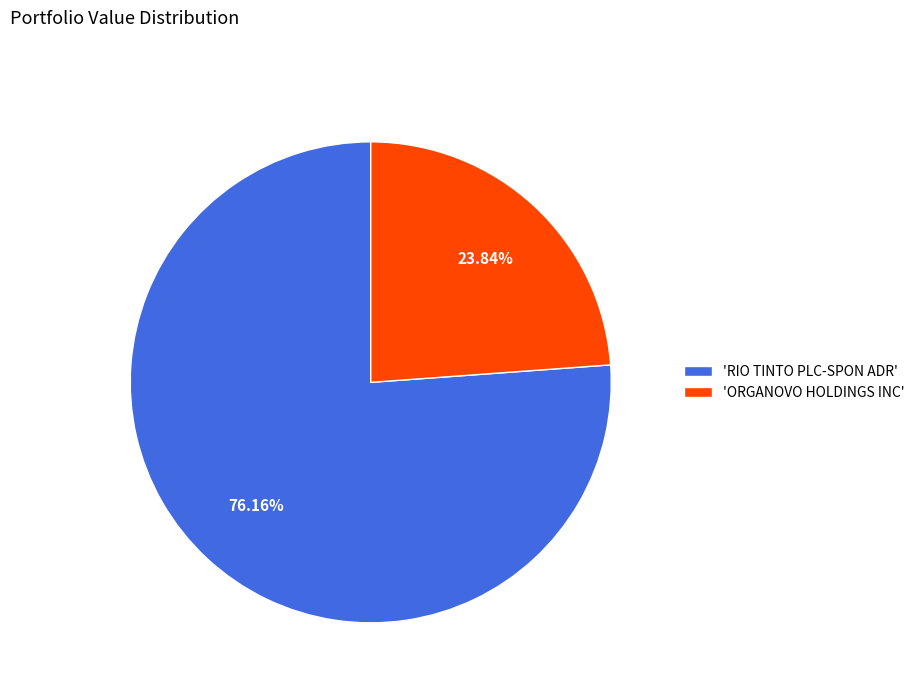

Which has a higher value, 'RIO TINTO PLC-SPON ADR' or 'ORGANOVO HOLDINGS INC'?

'RIO TINTO PLC-SPON ADR'